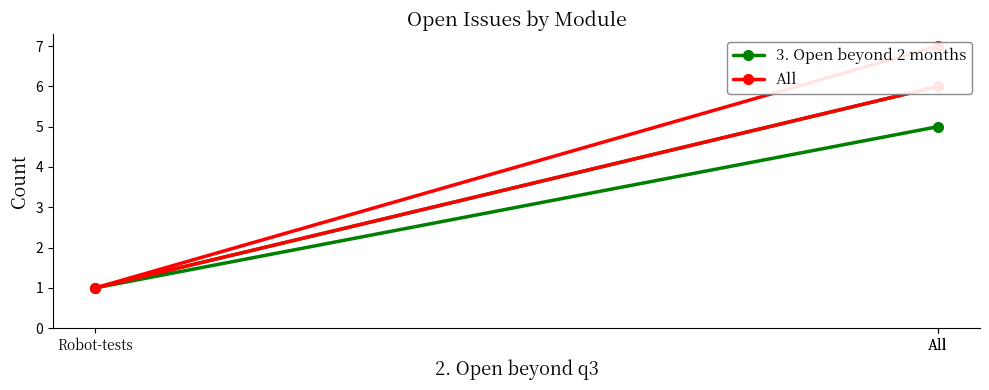

Does the chart display data point markers on the line(s)?

Yes